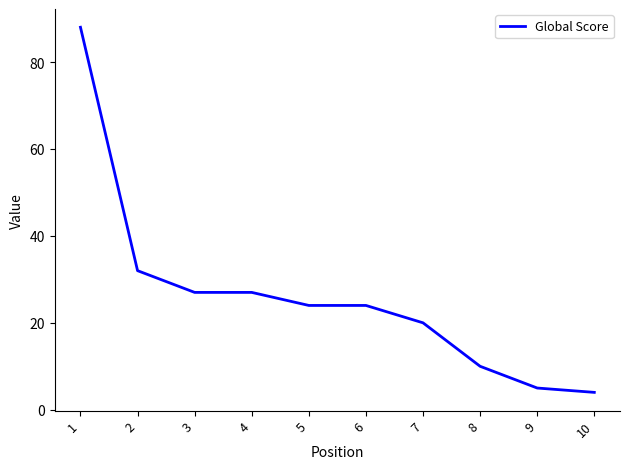

Reading left to right, list all the values displayed in this chart.

1=88	2=32	3=27	4=27	5=24	6=24	7=20	8=10	9=5	10=4